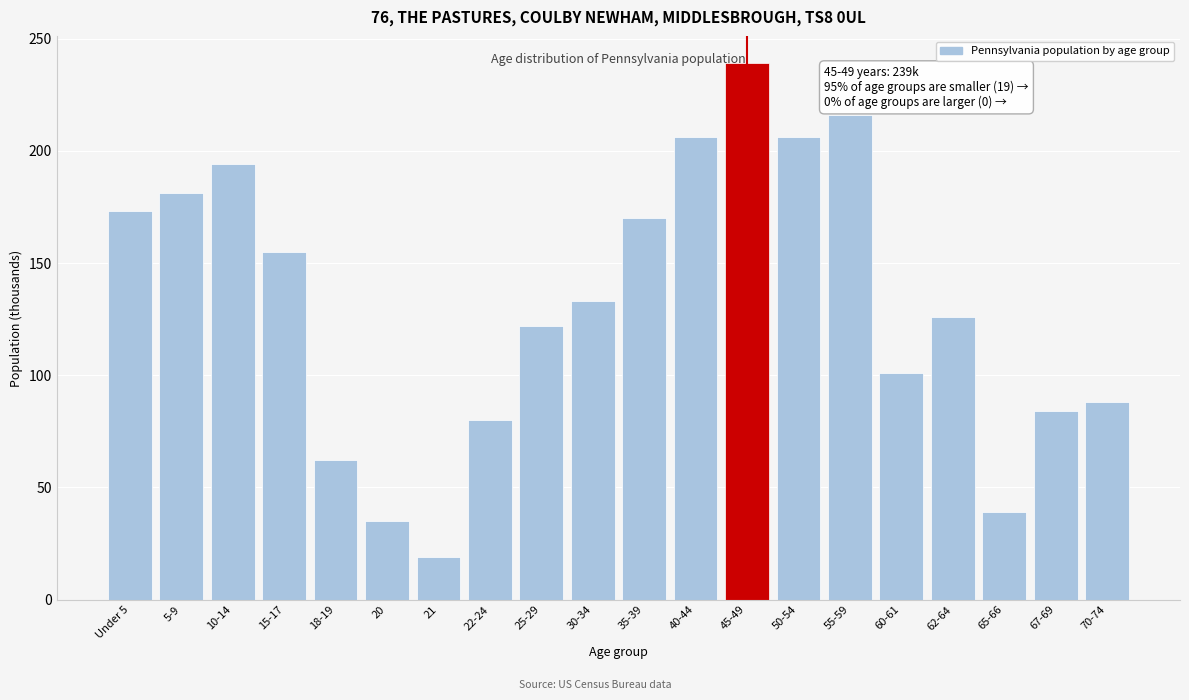

Reading left to right, list all the values displayed in this chart.

Under 5=173	5-9=181	10-14=194	15-17=155	18-19=62	20=35	21=19	22-24=80	25-29=122	30-34=133	35-39=170	40-44=206	45-49=239	50-54=206	55-59=216	60-61=101	62-64=126	65-66=39	67-69=84	70-74=88